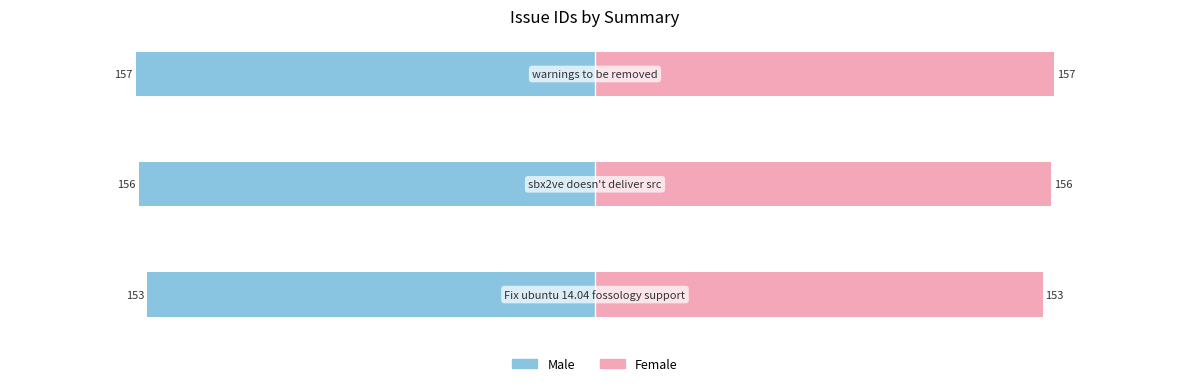

Reading left to right, transcribe all the data shown in this chart.

Male: -153	-156	-157
Female: 153	156	157